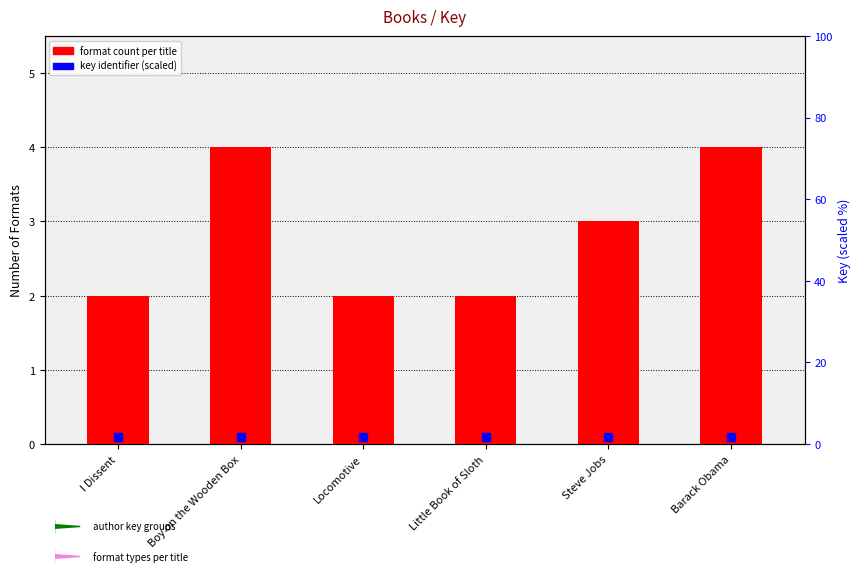

At which category is the sum across all series the highest?

Boy on the Wooden Box